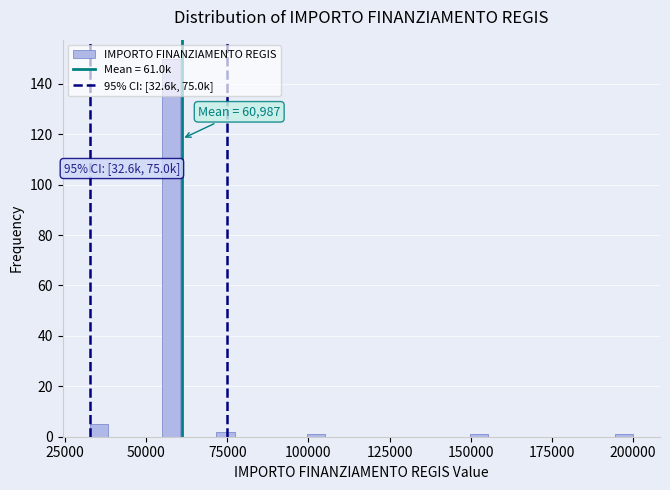

Around what value on the x-axis is the tallest bar? Give the approximate position of its centre, as read against the axis.

60000